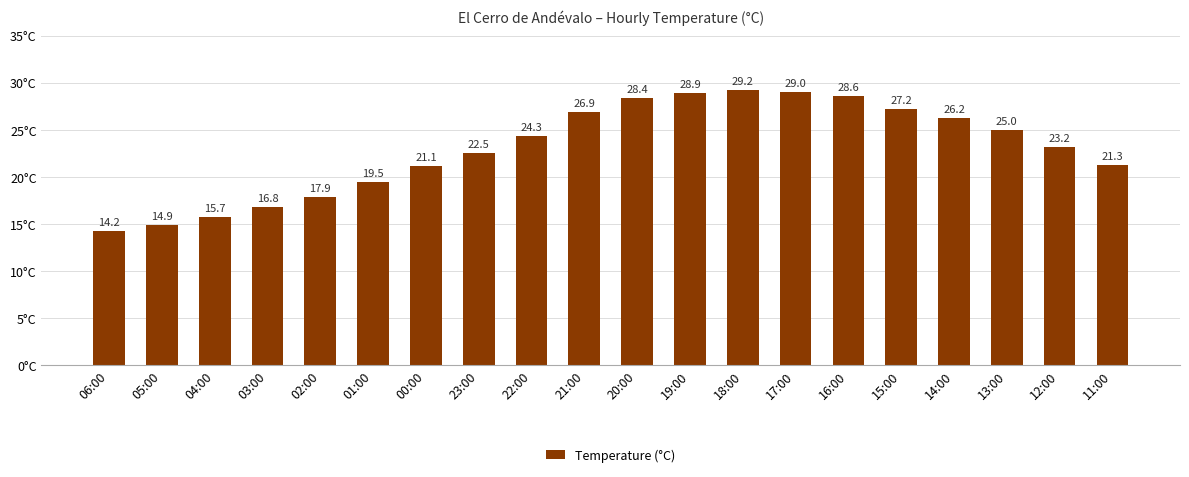

At which category does the chart reach its peak across all series?

18:00